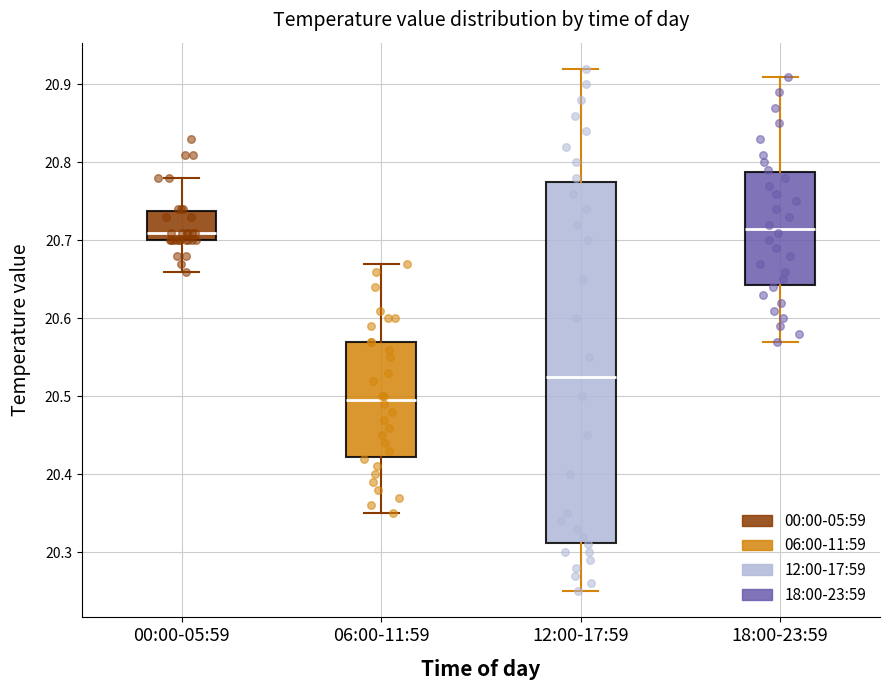

Reading left to right, transcribe this box plot: for each box, give where its median line is, the range the box spans, and where its two whiskers end, as read against the y-axis. The values are not printed on the chart, so give them approximately, as read against the axis.

00:00-05:59: median 20.71, box 20.70 to 20.74, whiskers 20.66 to 20.78
06:00-11:59: median 20.50, box 20.42 to 20.57, whiskers 20.35 to 20.67
12:00-17:59: median 20.53, box 20.31 to 20.78, whiskers 20.25 to 20.92
18:00-23:59: median 20.72, box 20.64 to 20.79, whiskers 20.57 to 20.91